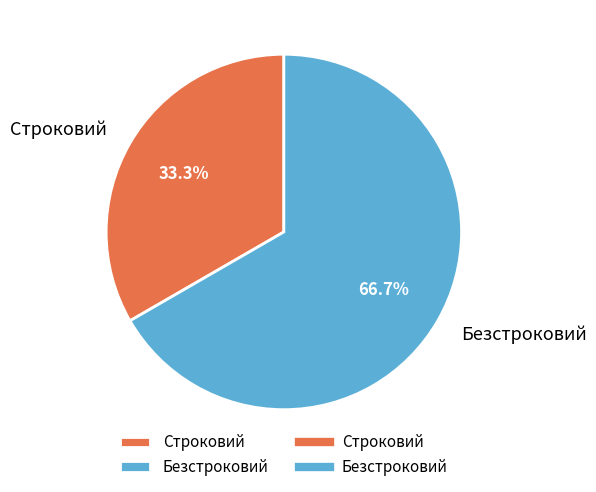

How many segments does this pie chart have?

2